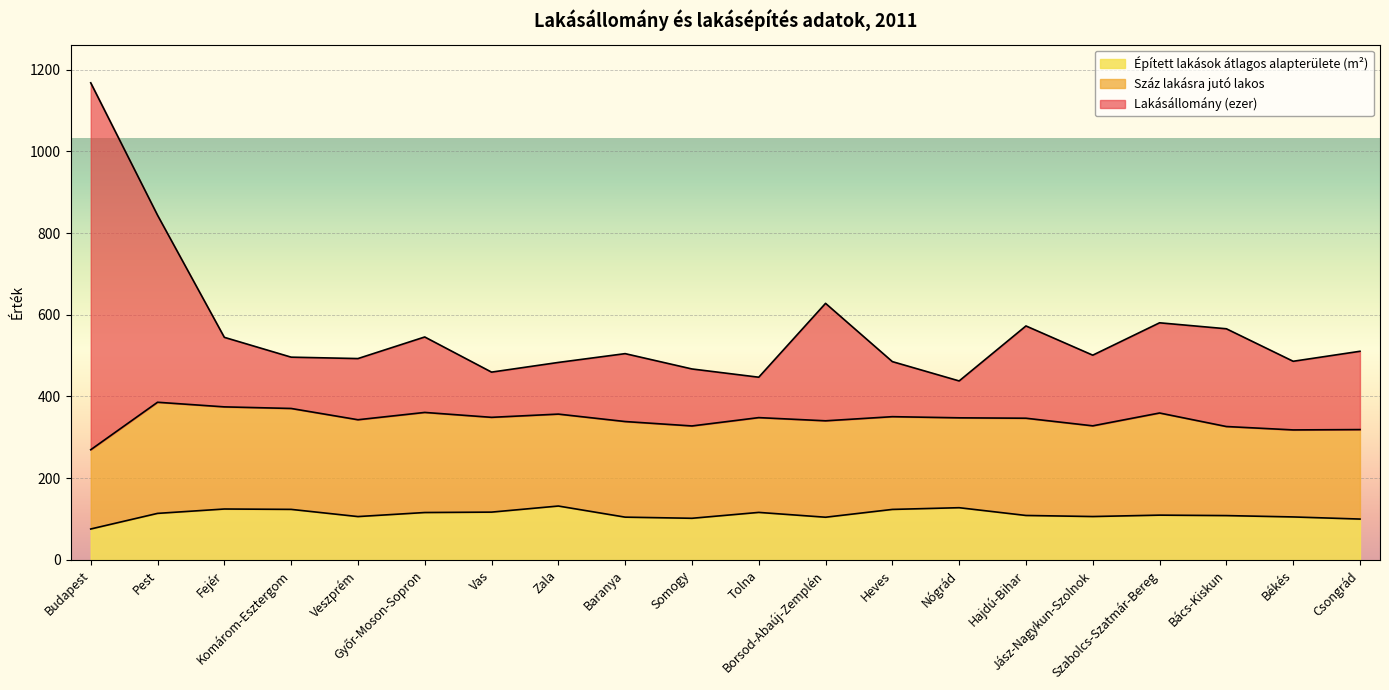

What is the highest value of the Épített lakások átlagos alapterülete (m²) series?

131.9